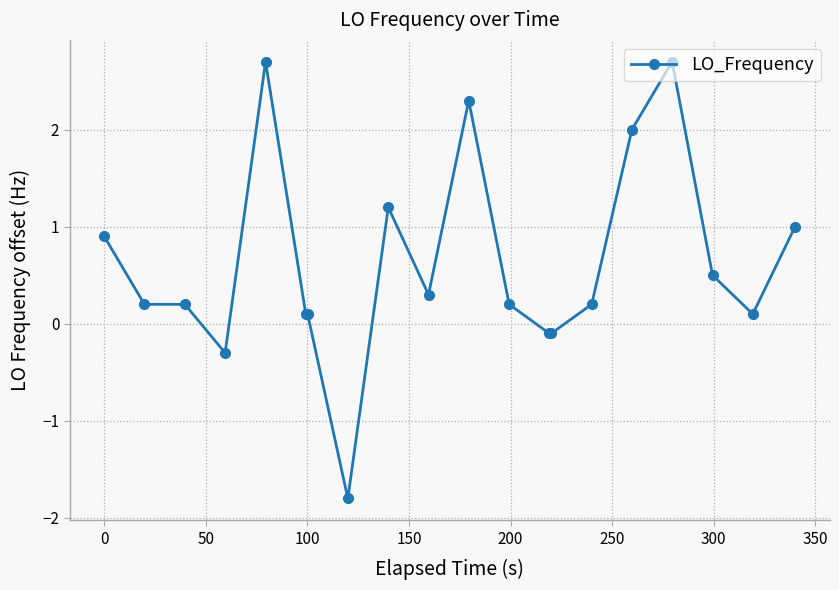

Does the chart display data point markers on the line(s)?

Yes